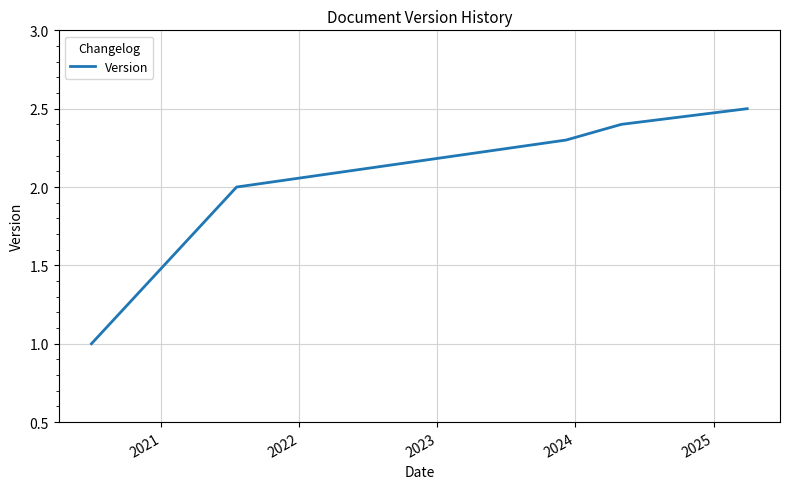

Count the number of categories in the chart.

5